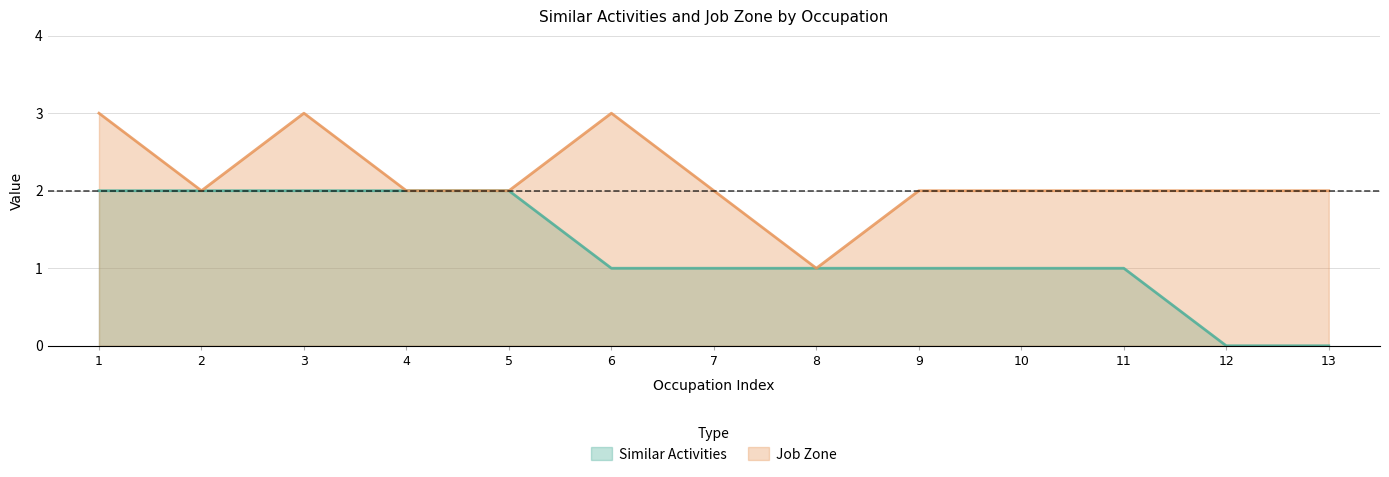

How many lines are shown in the chart?

2